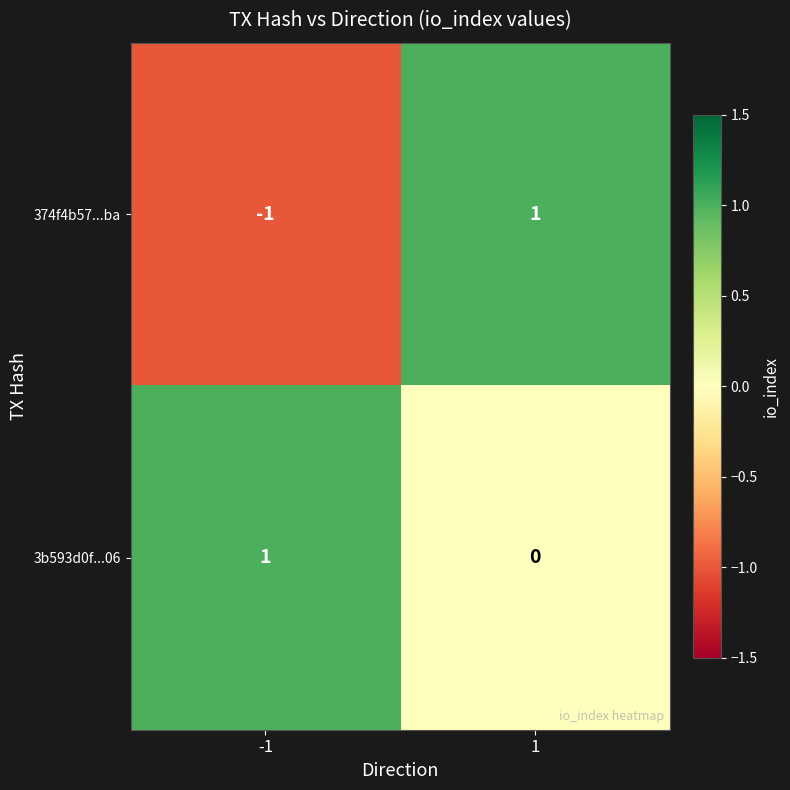

At -1, list the series in order from largest to smallest.

3b593d0f...06, 374f4b57...ba